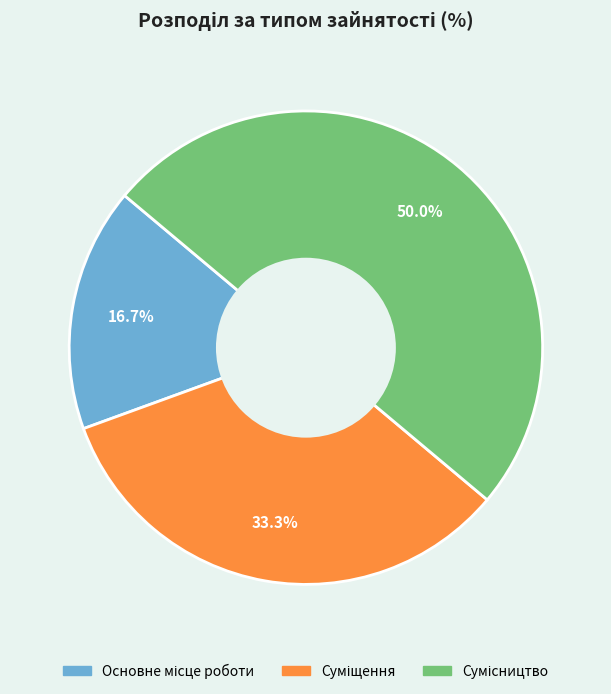

Count the number of slices in the pie.

3